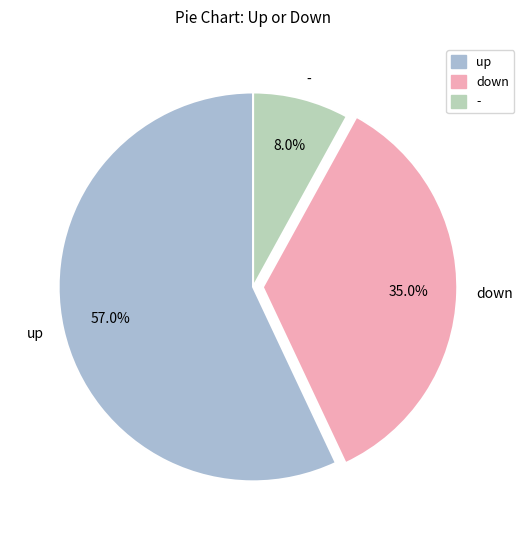

Which has a higher value, up or down?

up